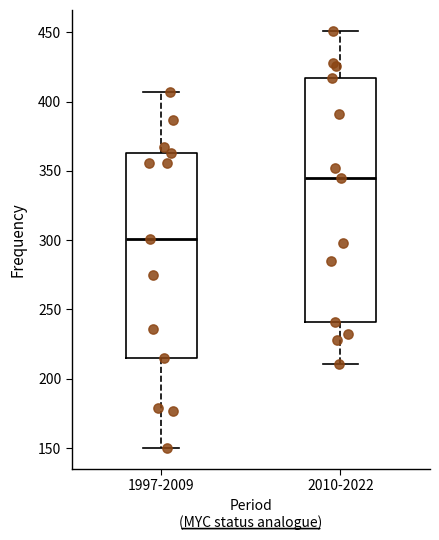

Which box has the lowest median line?

1997-2009